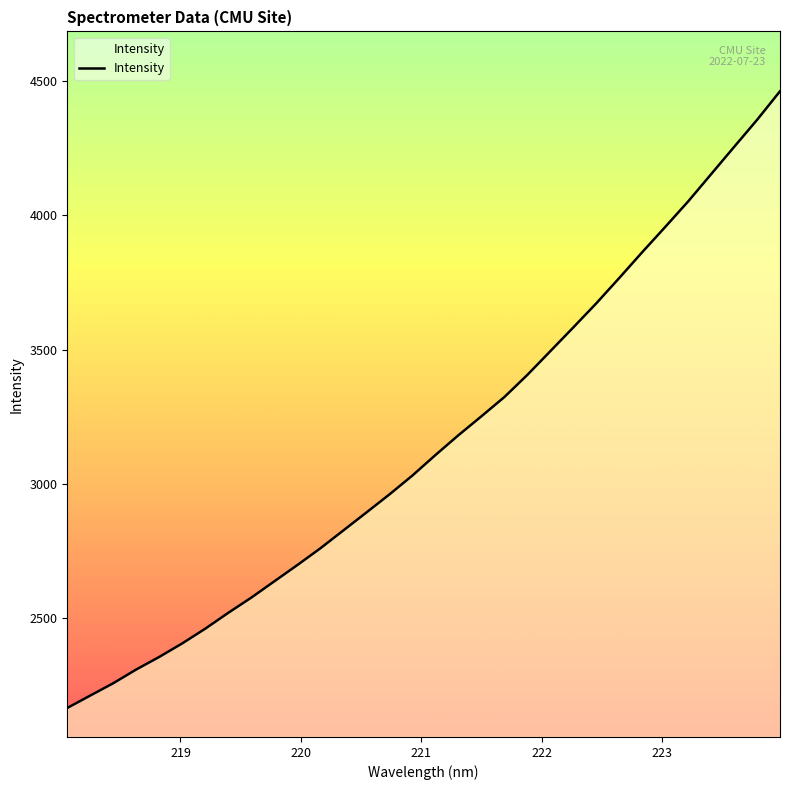

What is the maximum value shown in the chart?

4463.0